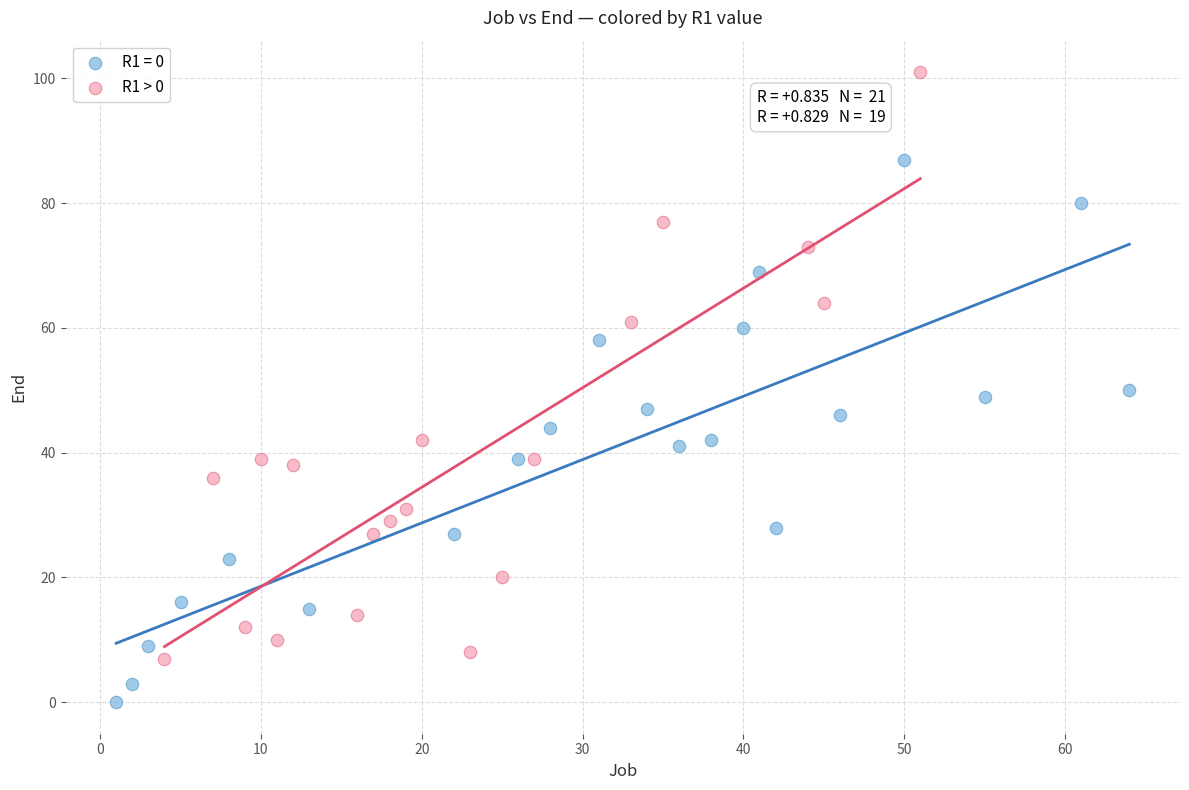

Which series contains the lowest Y value?

R1 = 0